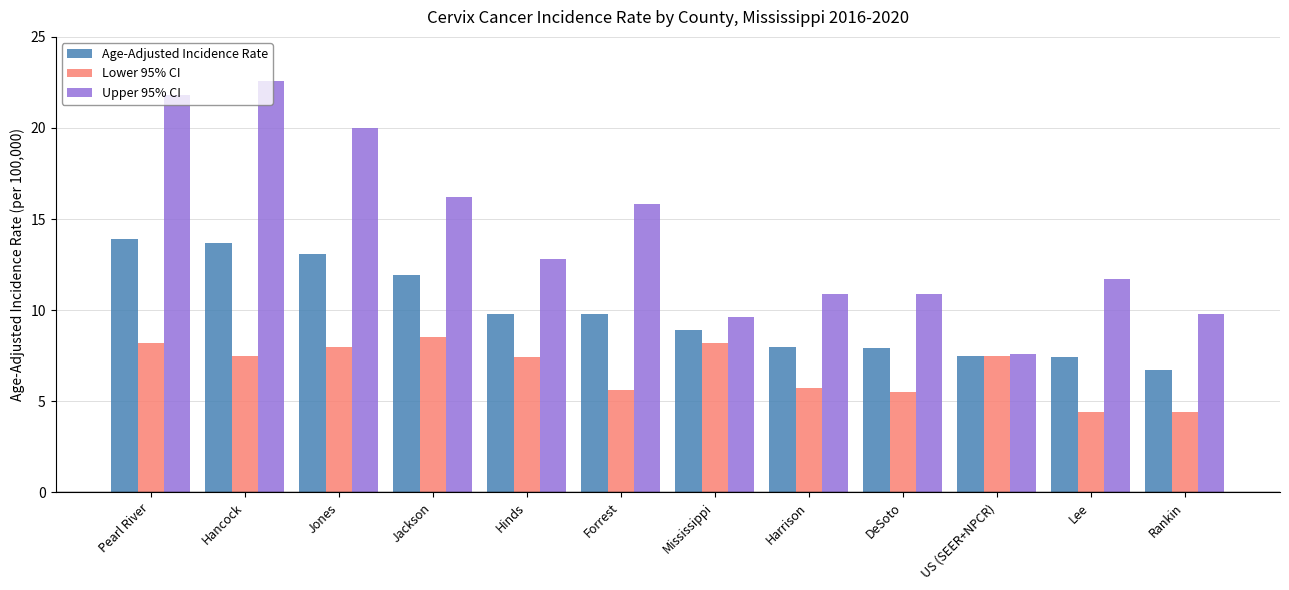

What value does the Lower 95% CI series have at Hinds?

7.4